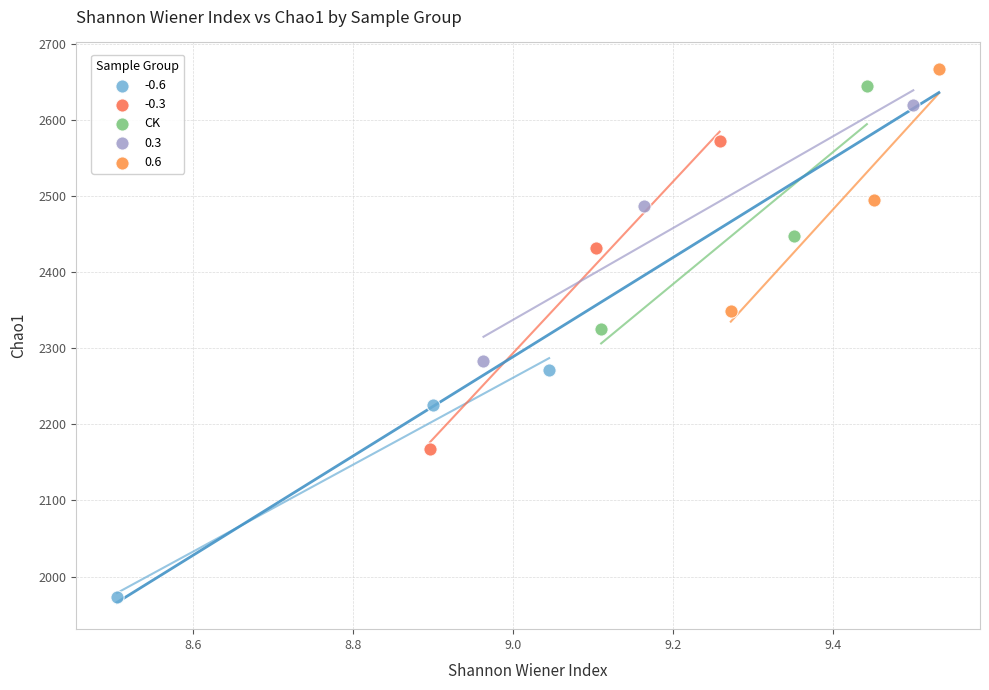

Which series has the widest spread of Y values?

-0.3